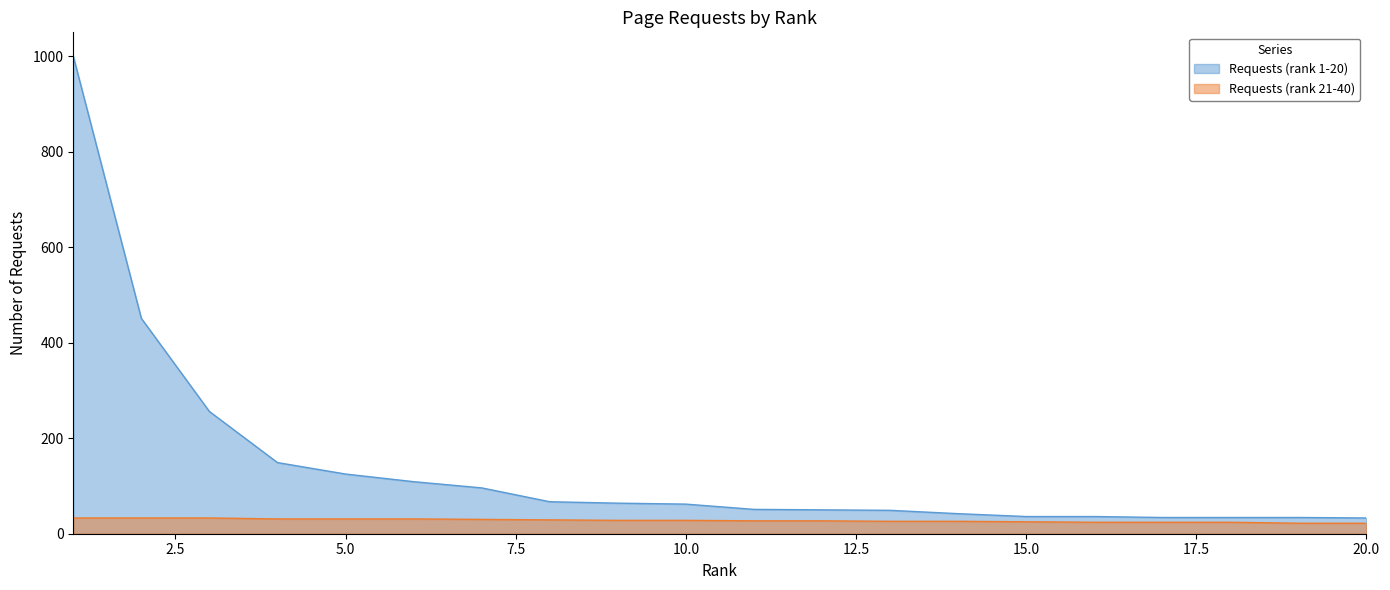

Reading left to right, what are all the values shown in this chart?

Requests (rank 1-20): 1000	451	256	149	125	109	96	67	64	62	51	50	49	42	36	36	34	34	34	33
Requests (rank 21-40): 33	33	33	31	31	31	30	29	28	28	27	27	26	26	25	24	24	24	22	22